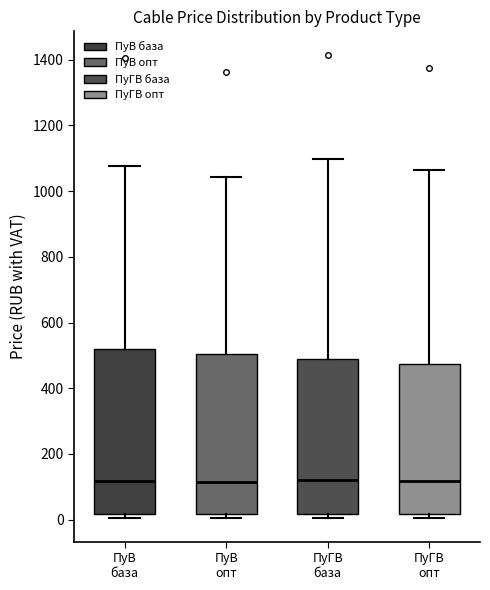

Where does the median line of the box for ПуГВ база sit on the y-axis? The values are not printed on the chart, so give them approximately, as read against the axis.

120